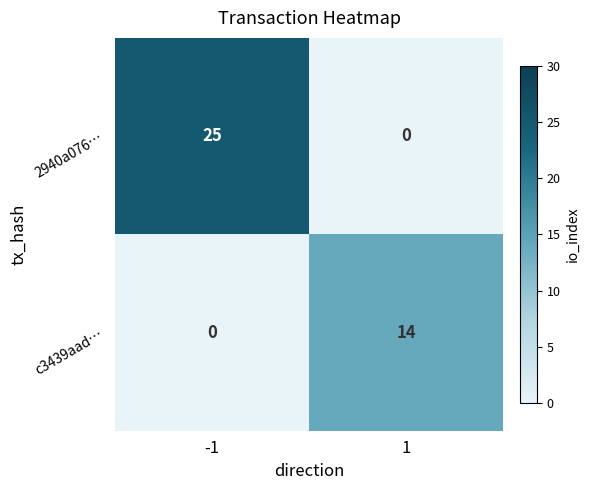

What is the average value of the c3439aad… series?

7